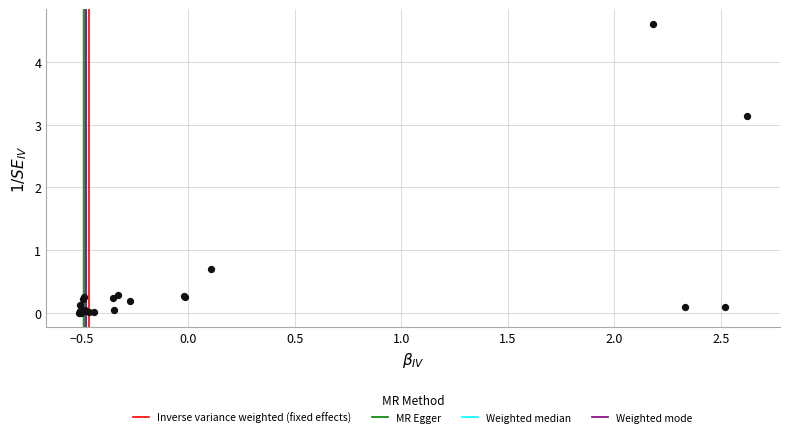

What Y value in the scatter plot is closest to 2?

3.1